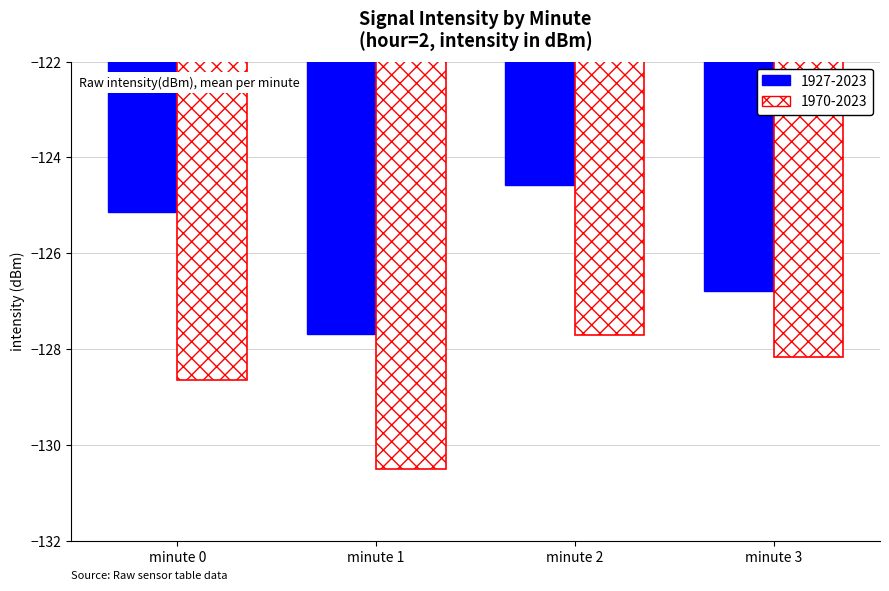

Which category has the highest value in the 1927-2023 series?

minute 2